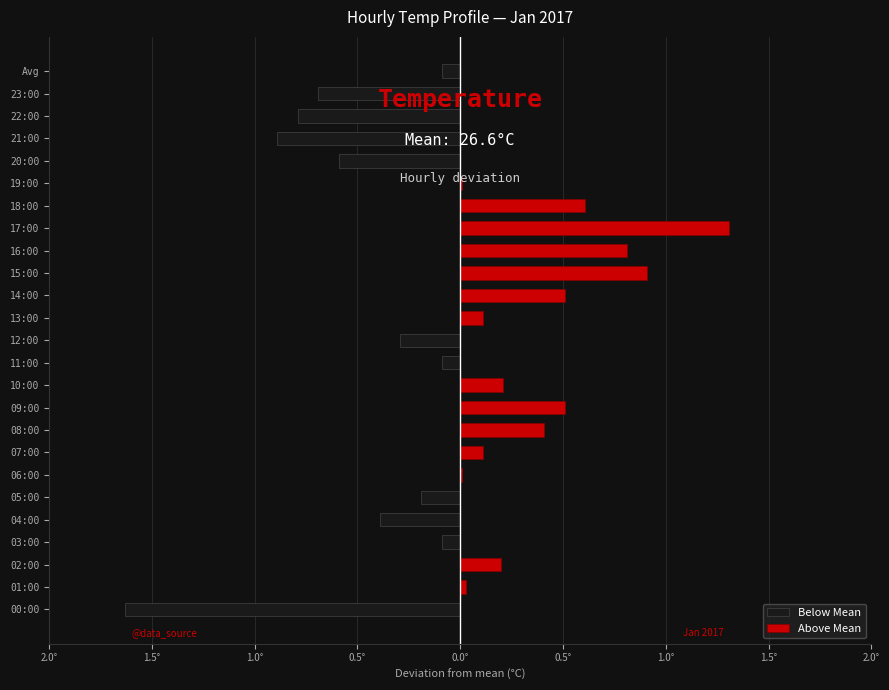

What are all the series names shown in the legend?

Below Mean, Above Mean